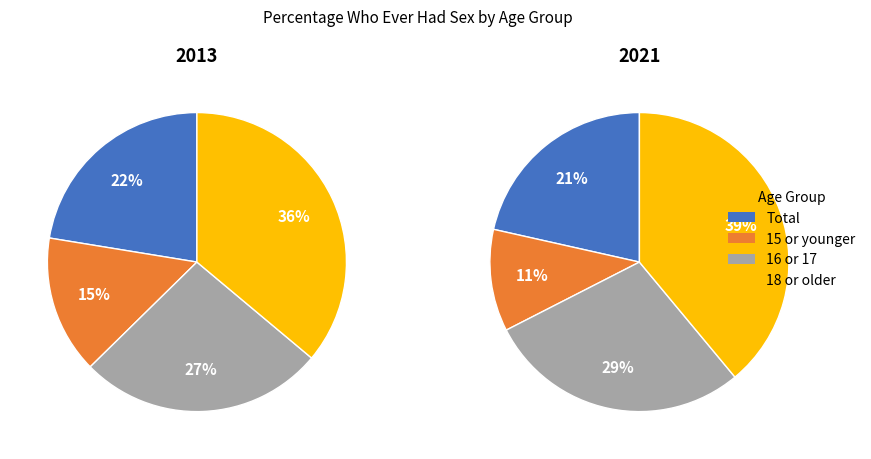

How many slices are in this pie chart?

4